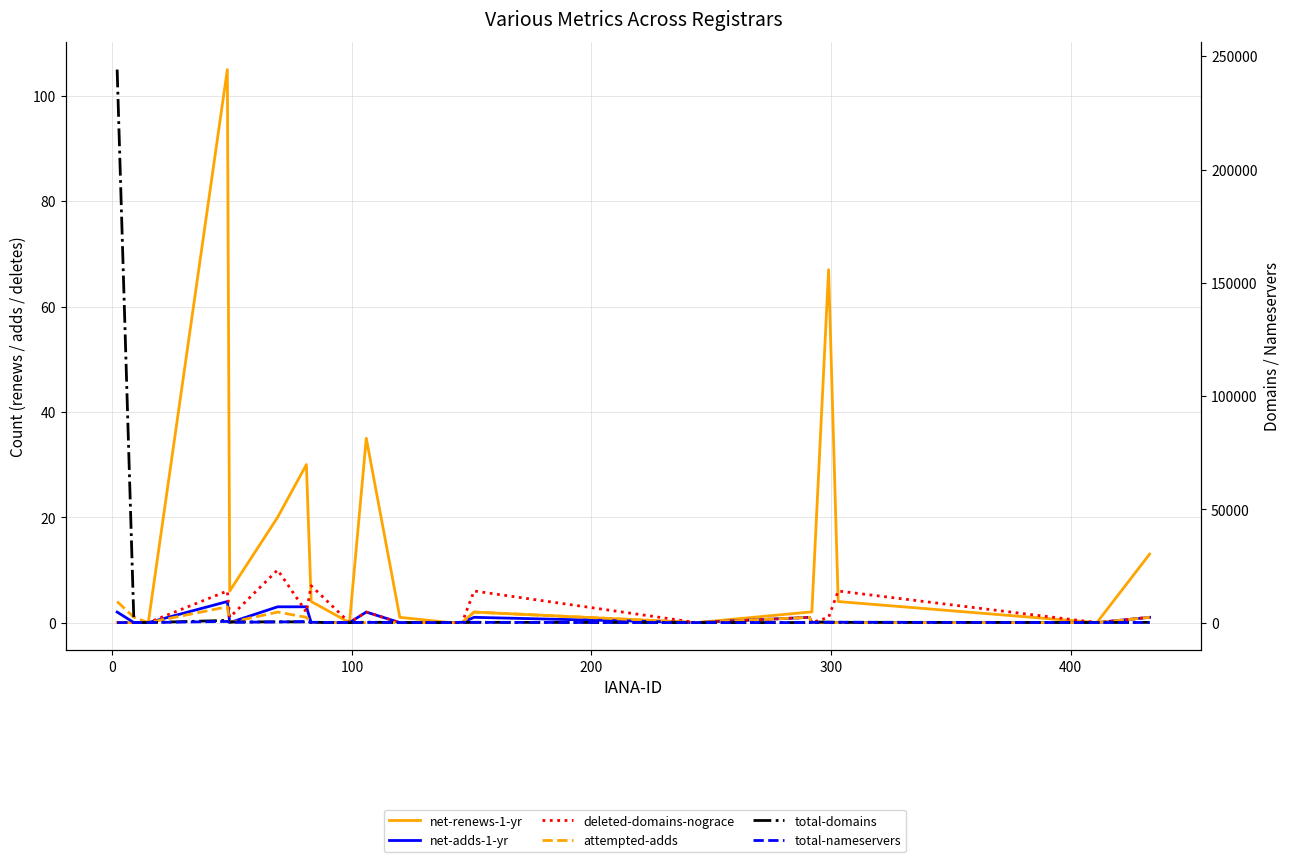

True or false: attempted-adds has a value of -3 at 16.

False